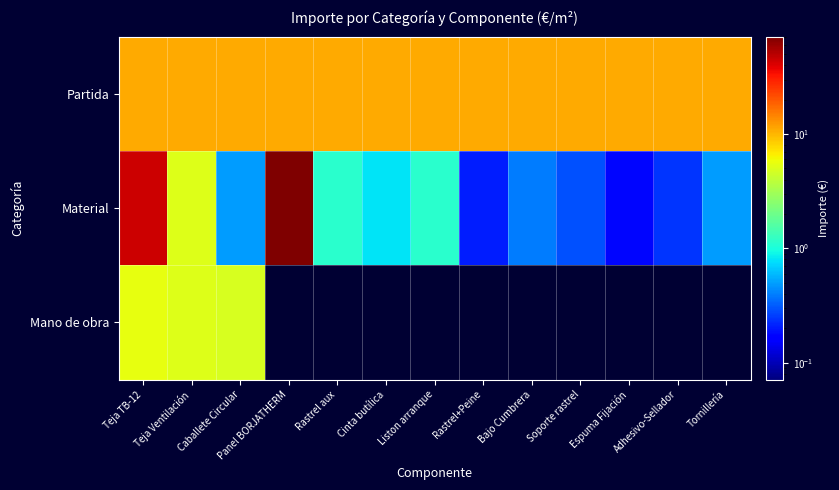

At which category does the chart reach its minimum across all series?

Panel BORJATHERM